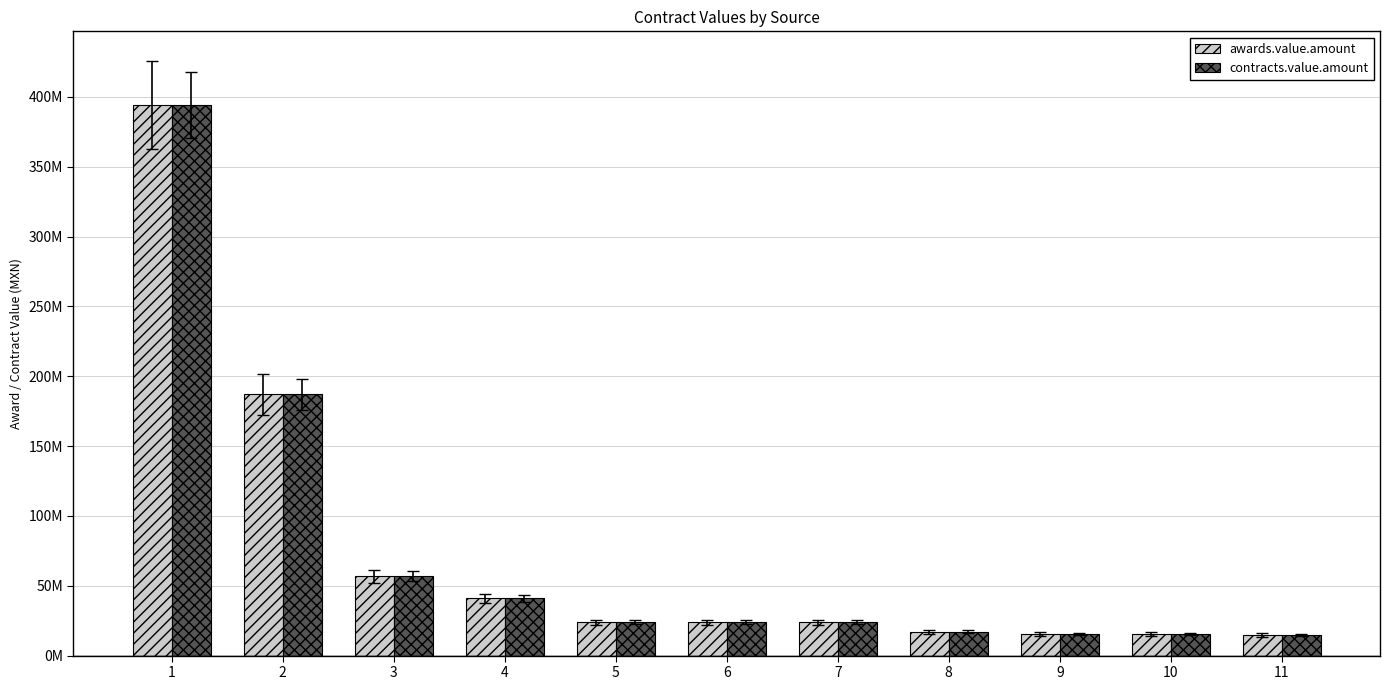

What is the difference between the maximum and minimum values in the contracts.value.amount series?

379433531.6